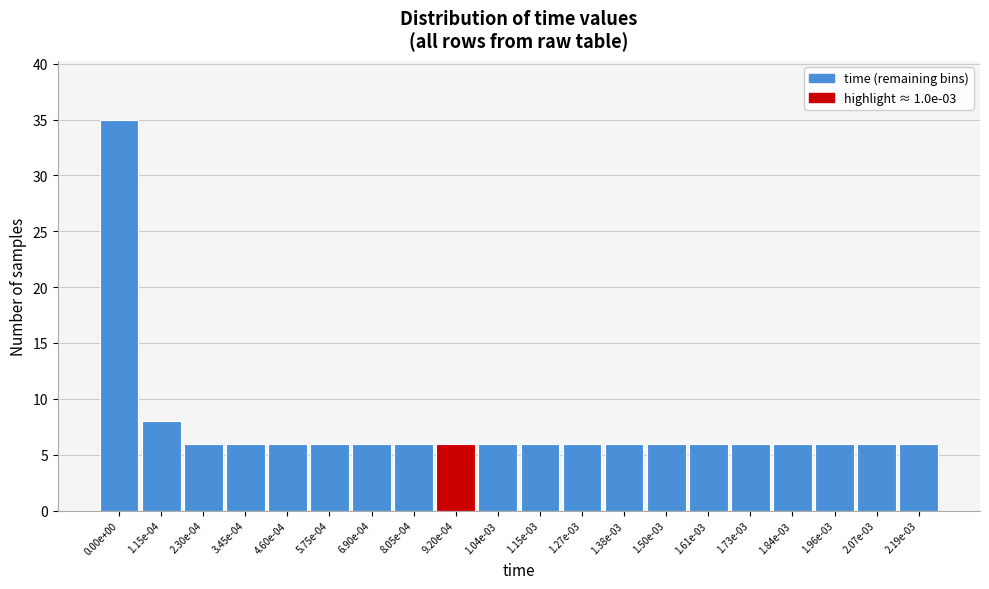

Reading right to left, list all the values displayed in this chart.

6	6	6	6	6	6	6	6	6	6	6	6	6	6	6	6	6	6	8	35